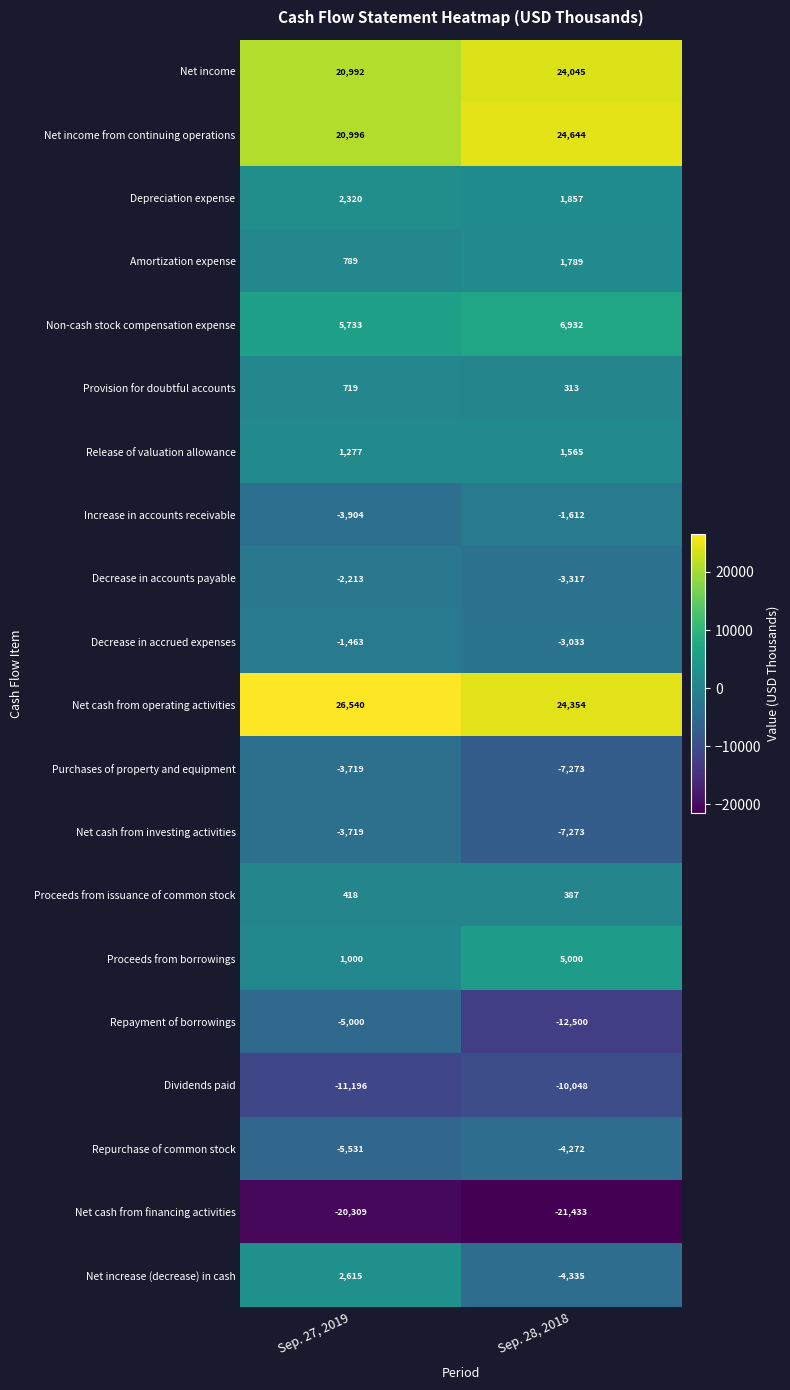

How many values in the Provision for doubtful accounts series are below 719?

1